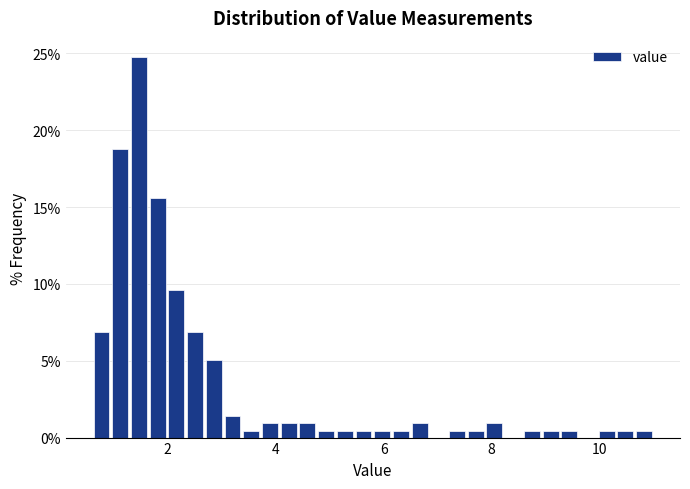

Read against the x-axis, roughly where is the centre of the tallest bar?

1.4